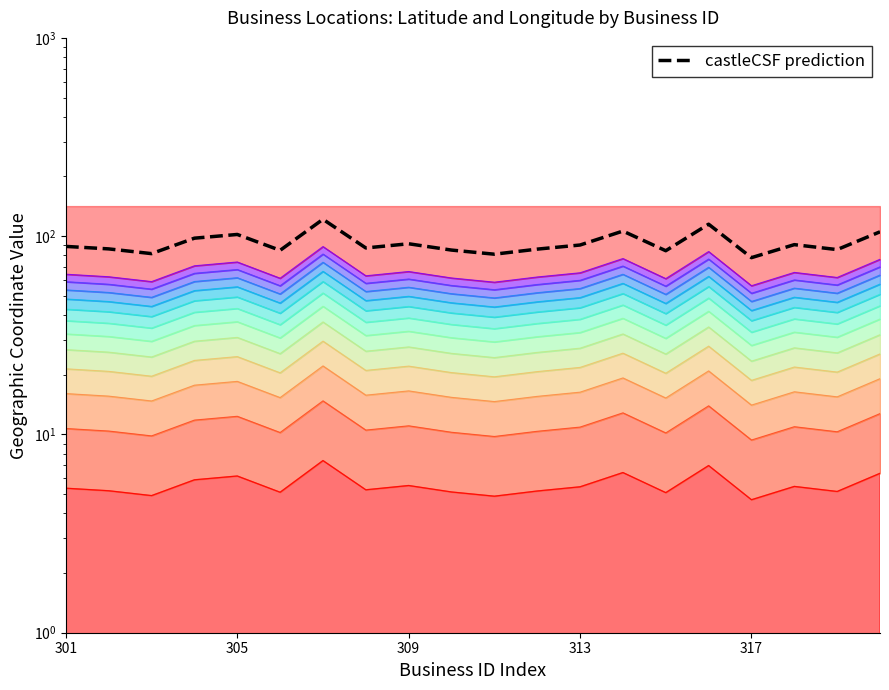

The value at 11 is 144.2. True or false?

False